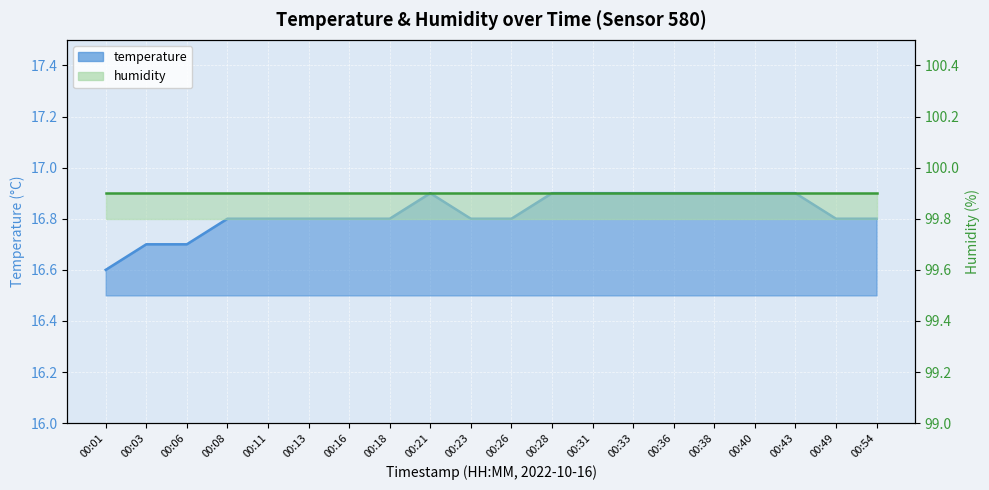

What is the average value?

16.8